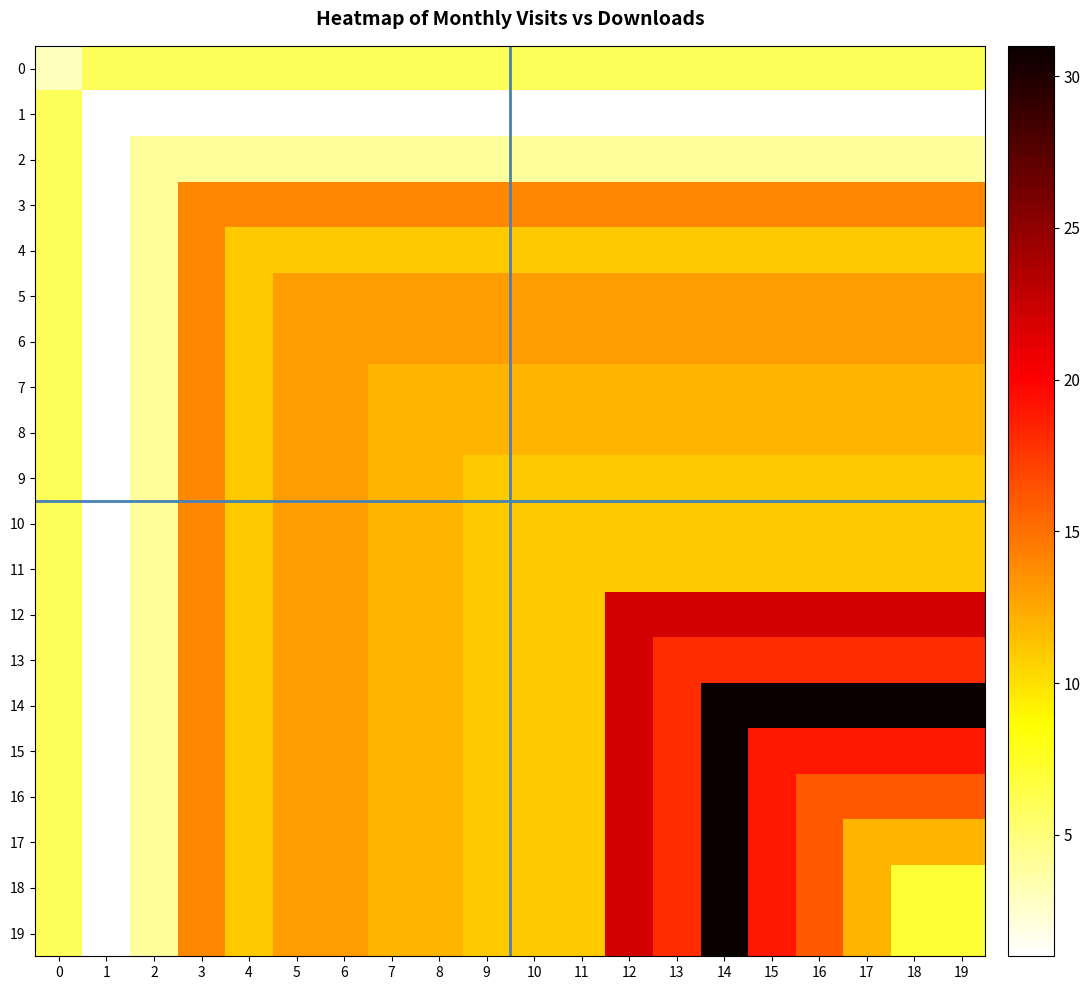

Reading left to right, what are all the values shown in this chart?

0: 0=3	1=6	2=6	3=6	4=6	5=6	6=6	7=6	8=6	9=6	10=6	11=6	12=6	13=6	14=6	15=6	16=6	17=6	18=6	19=6
1: 0=6	1=1	2=1	3=1	4=1	5=1	6=1	7=1	8=1	9=1	10=1	11=1	12=1	13=1	14=1	15=1	16=1	17=1	18=1	19=1
2: 0=6	1=1	2=4	3=4	4=4	5=4	6=4	7=4	8=4	9=4	10=4	11=4	12=4	13=4	14=4	15=4	16=4	17=4	18=4	19=4
3: 0=6	1=1	2=4	3=14	4=14	5=14	6=14	7=14	8=14	9=14	10=14	11=14	12=14	13=14	14=14	15=14	16=14	17=14	18=14	19=14
4: 0=6	1=1	2=4	3=14	4=11	5=11	6=11	7=11	8=11	9=11	10=11	11=11	12=11	13=11	14=11	15=11	16=11	17=11	18=11	19=11
5: 0=6	1=1	2=4	3=14	4=11	5=13	6=13	7=13	8=13	9=13	10=13	11=13	12=13	13=13	14=13	15=13	16=13	17=13	18=13	19=13
6: 0=6	1=1	2=4	3=14	4=11	5=13	6=13	7=13	8=13	9=13	10=13	11=13	12=13	13=13	14=13	15=13	16=13	17=13	18=13	19=13
7: 0=6	1=1	2=4	3=14	4=11	5=13	6=13	7=12	8=12	9=12	10=12	11=12	12=12	13=12	14=12	15=12	16=12	17=12	18=12	19=12
8: 0=6	1=1	2=4	3=14	4=11	5=13	6=13	7=12	8=12	9=12	10=12	11=12	12=12	13=12	14=12	15=12	16=12	17=12	18=12	19=12
9: 0=6	1=1	2=4	3=14	4=11	5=13	6=13	7=12	8=12	9=11	10=11	11=11	12=11	13=11	14=11	15=11	16=11	17=11	18=11	19=11
10: 0=6	1=1	2=4	3=14	4=11	5=13	6=13	7=12	8=12	9=11	10=11	11=11	12=11	13=11	14=11	15=11	16=11	17=11	18=11	19=11
11: 0=6	1=1	2=4	3=14	4=11	5=13	6=13	7=12	8=12	9=11	10=11	11=11	12=11	13=11	14=11	15=11	16=11	17=11	18=11	19=11
12: 0=6	1=1	2=4	3=14	4=11	5=13	6=13	7=12	8=12	9=11	10=11	11=11	12=22	13=22	14=22	15=22	16=22	17=22	18=22	19=22
13: 0=6	1=1	2=4	3=14	4=11	5=13	6=13	7=12	8=12	9=11	10=11	11=11	12=22	13=18	14=18	15=18	16=18	17=18	18=18	19=18
14: 0=6	1=1	2=4	3=14	4=11	5=13	6=13	7=12	8=12	9=11	10=11	11=11	12=22	13=18	14=31	15=31	16=31	17=31	18=31	19=31
15: 0=6	1=1	2=4	3=14	4=11	5=13	6=13	7=12	8=12	9=11	10=11	11=11	12=22	13=18	14=31	15=19	16=19	17=19	18=19	19=19
16: 0=6	1=1	2=4	3=14	4=11	5=13	6=13	7=12	8=12	9=11	10=11	11=11	12=22	13=18	14=31	15=19	16=16	17=16	18=16	19=16
17: 0=6	1=1	2=4	3=14	4=11	5=13	6=13	7=12	8=12	9=11	10=11	11=11	12=22	13=18	14=31	15=19	16=16	17=12	18=12	19=12
18: 0=6	1=1	2=4	3=14	4=11	5=13	6=13	7=12	8=12	9=11	10=11	11=11	12=22	13=18	14=31	15=19	16=16	17=12	18=7	19=7
19: 0=6	1=1	2=4	3=14	4=11	5=13	6=13	7=12	8=12	9=11	10=11	11=11	12=22	13=18	14=31	15=19	16=16	17=12	18=7	19=7